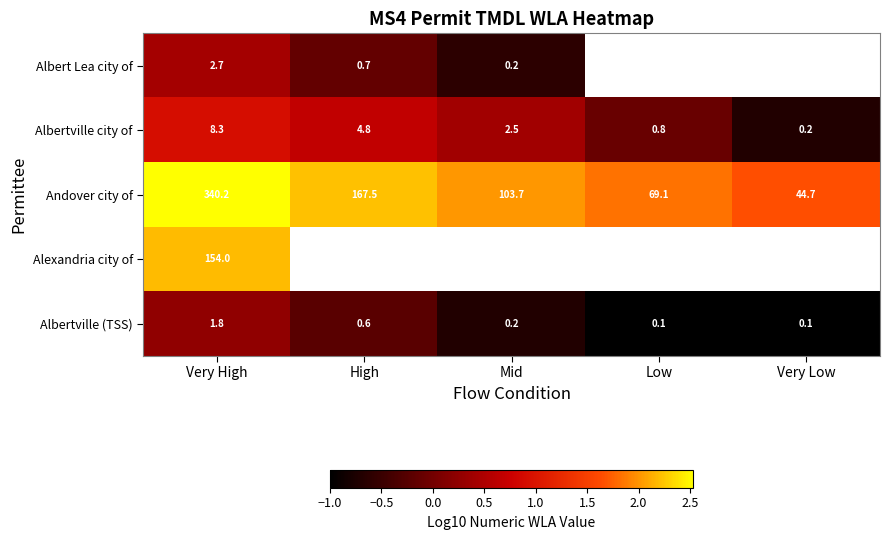

At which label does Albertville city of first exceed 2?

Very High